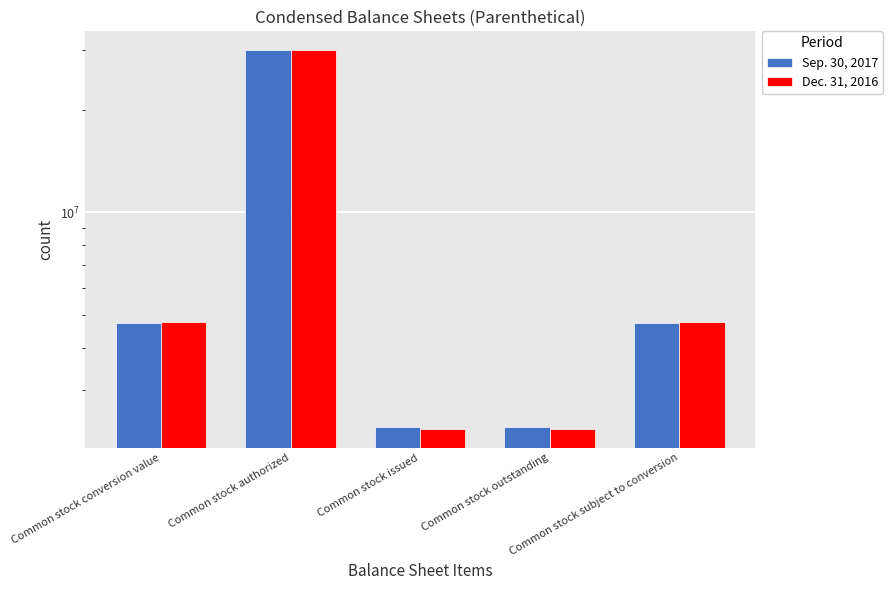

What is the average value of the Sep. 30, 2017 series?

8823497